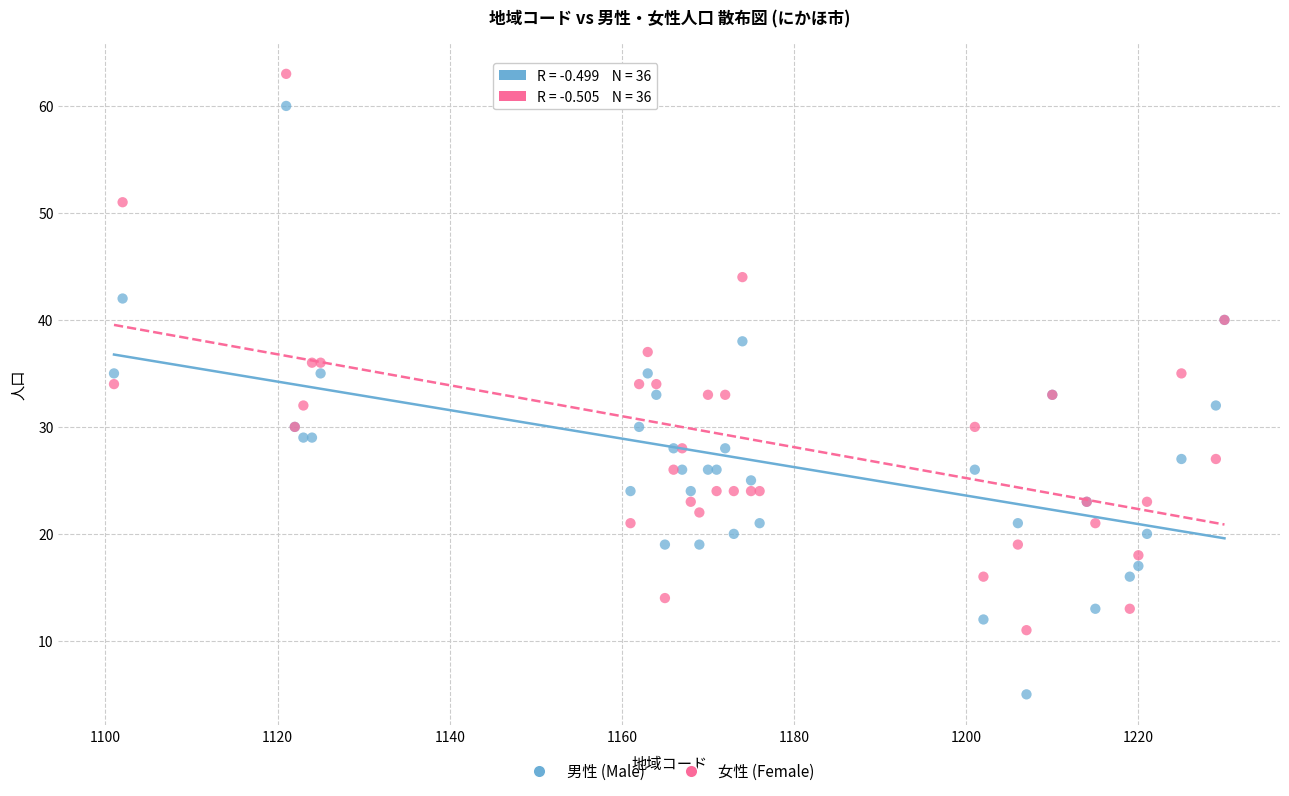

Which series contains the highest Y value?

女性 (Female)